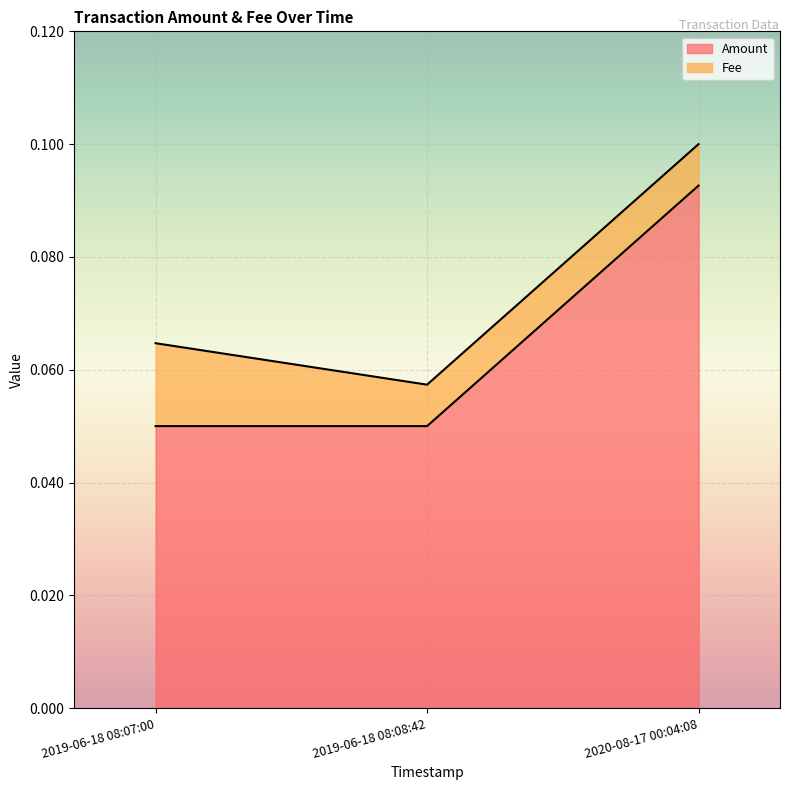

Which category has the highest value in the Amount series?

2020-08-17 00:04:08